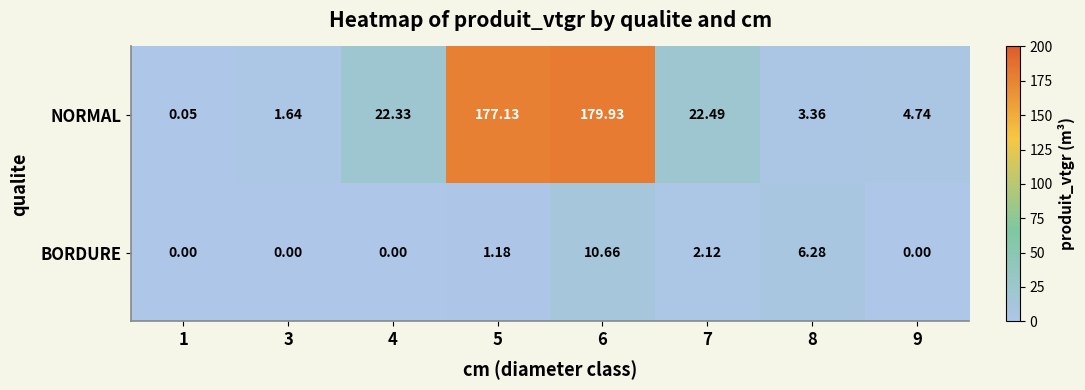

What is the total value across all series at 8?

9.6